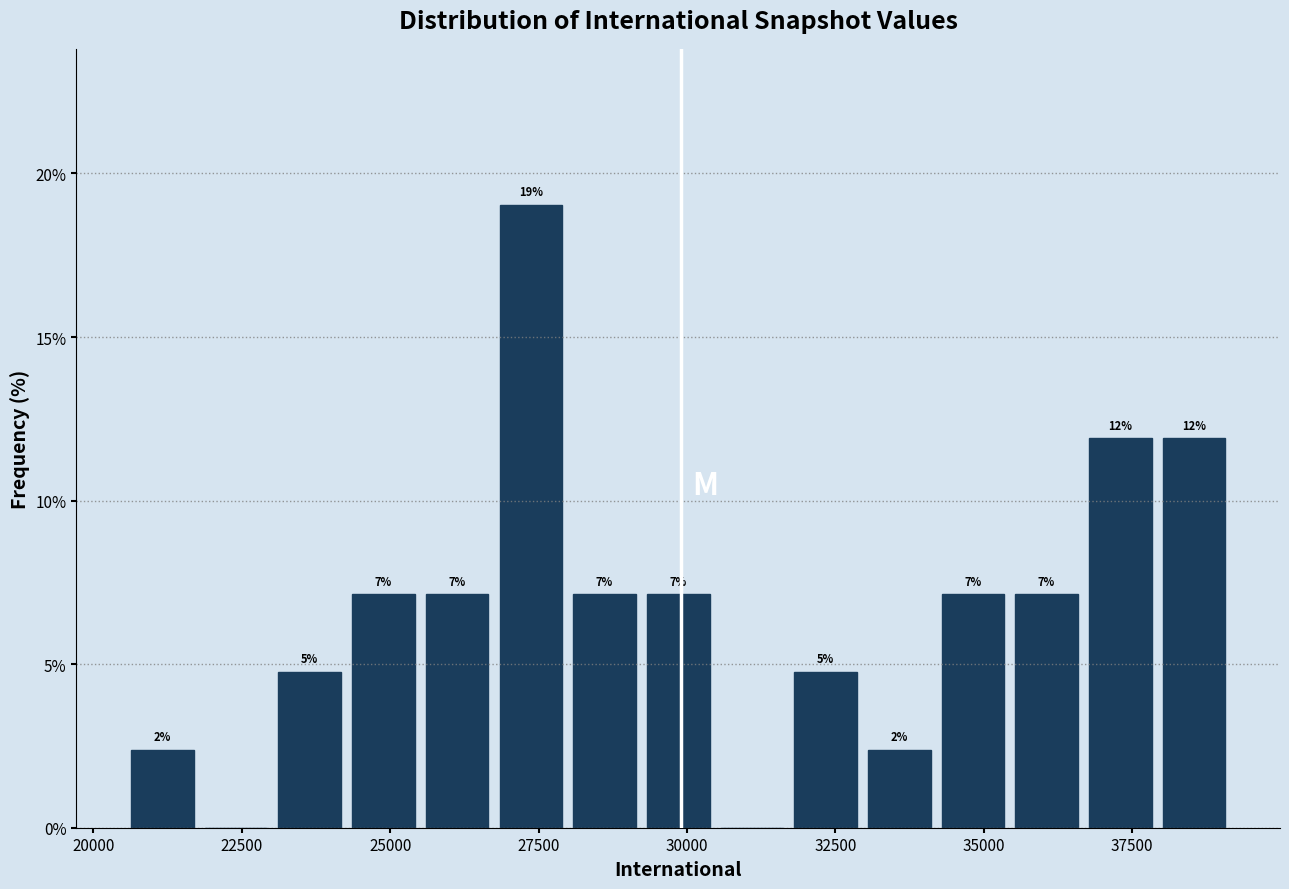

Read against the x-axis, roughly where is the centre of the tallest bar?

27500